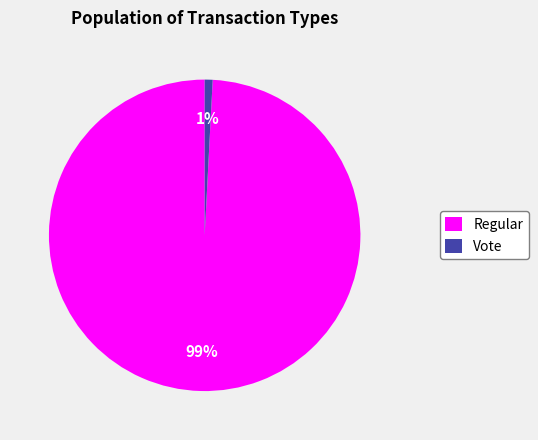

Which slice represents more than half of the pie?

Regular